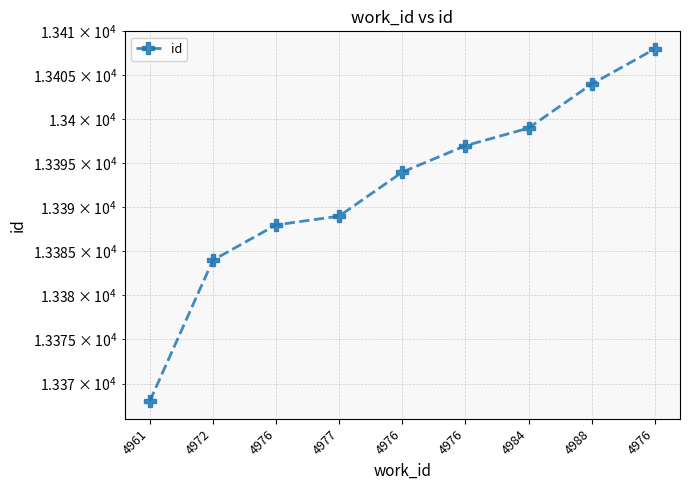

True or false: the data has more than 2 interior local peaks.

False